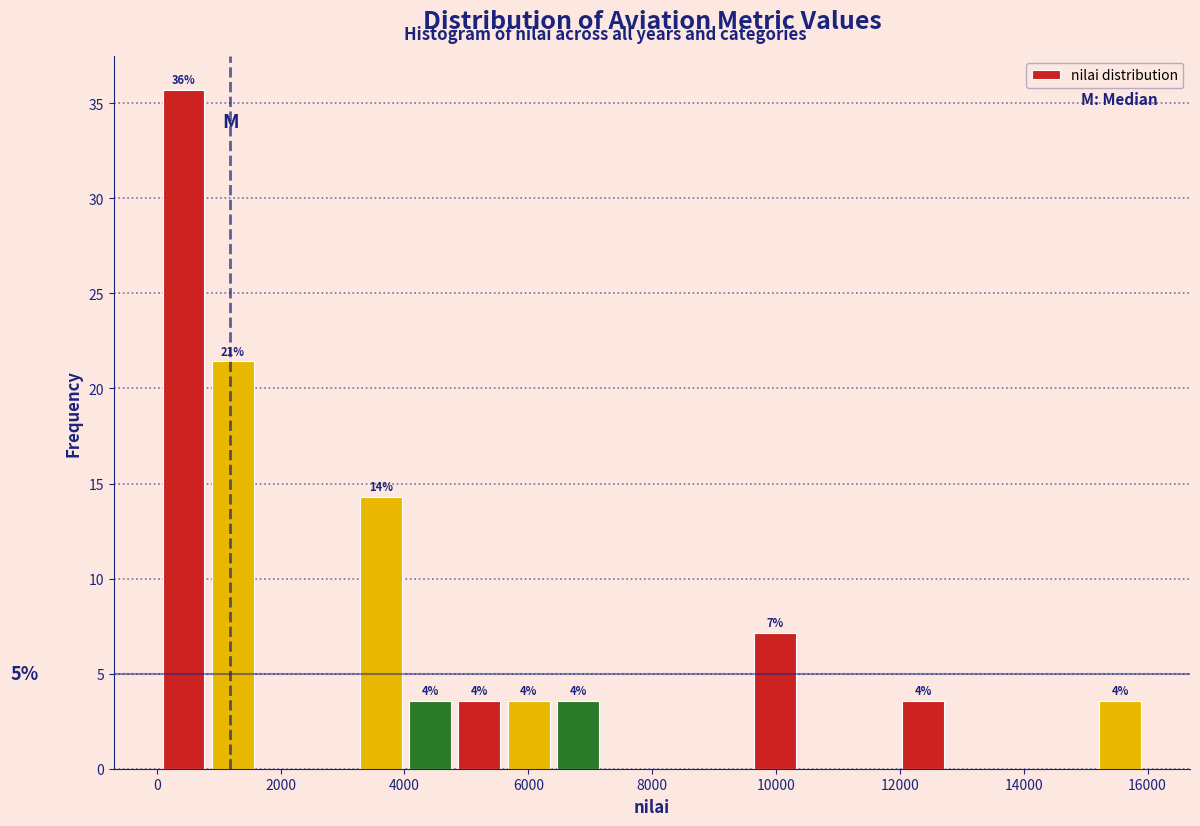

Read against the x-axis, roughly where is the centre of the tallest bar?

400